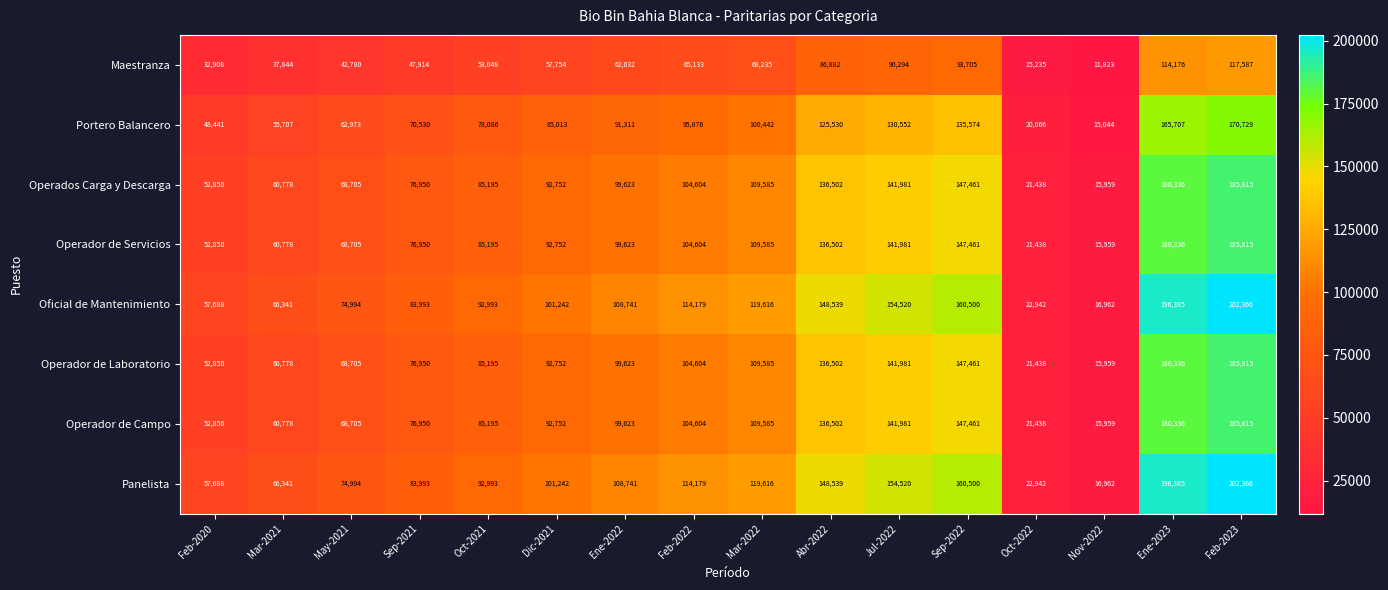

Which label corresponds to the smallest value in the chart?

Nov-2022